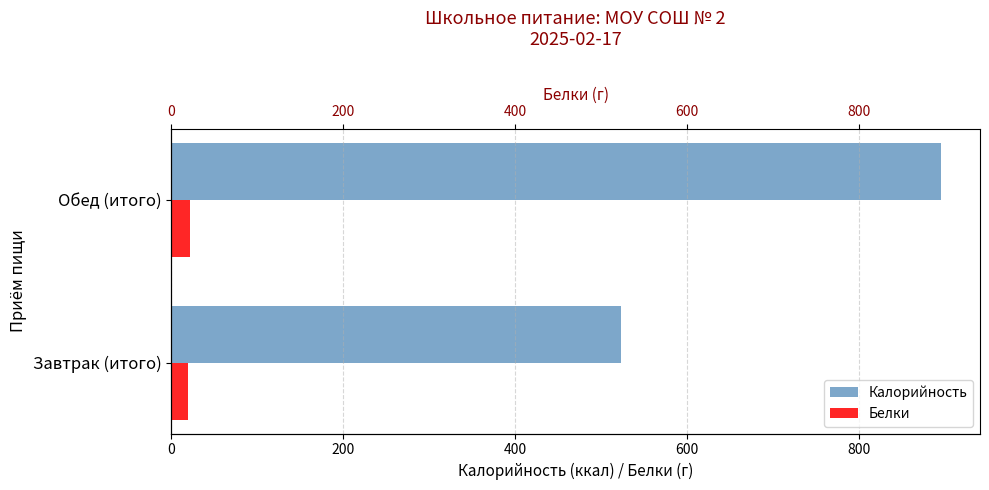

What is the difference between the Белки values at Обед (итого) and Завтрак (итого)?

2.6